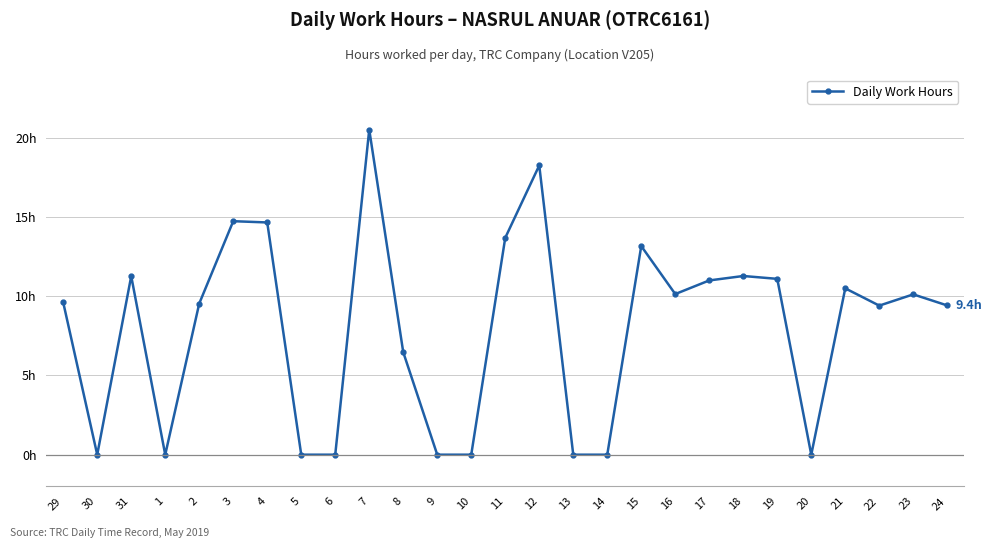

What is the approximate value at 24?

9.4